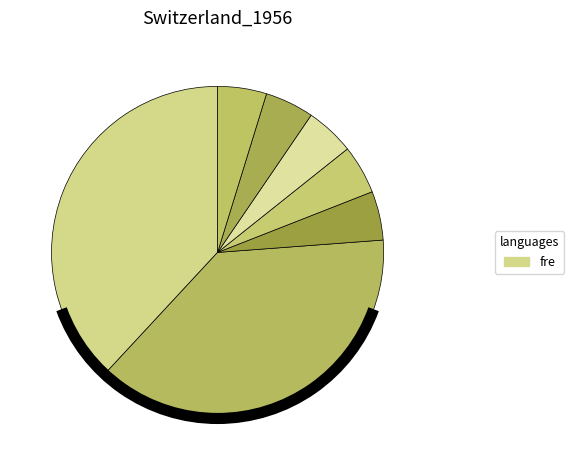

Count the number of slices in the pie.

7